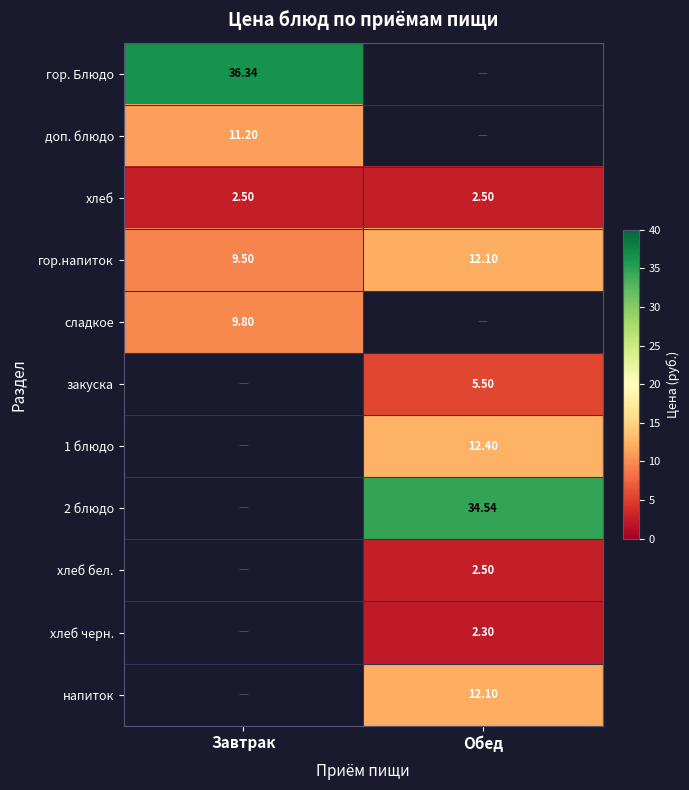

List the labels in order of гор.напиток value, largest first.

Обед, Завтрак